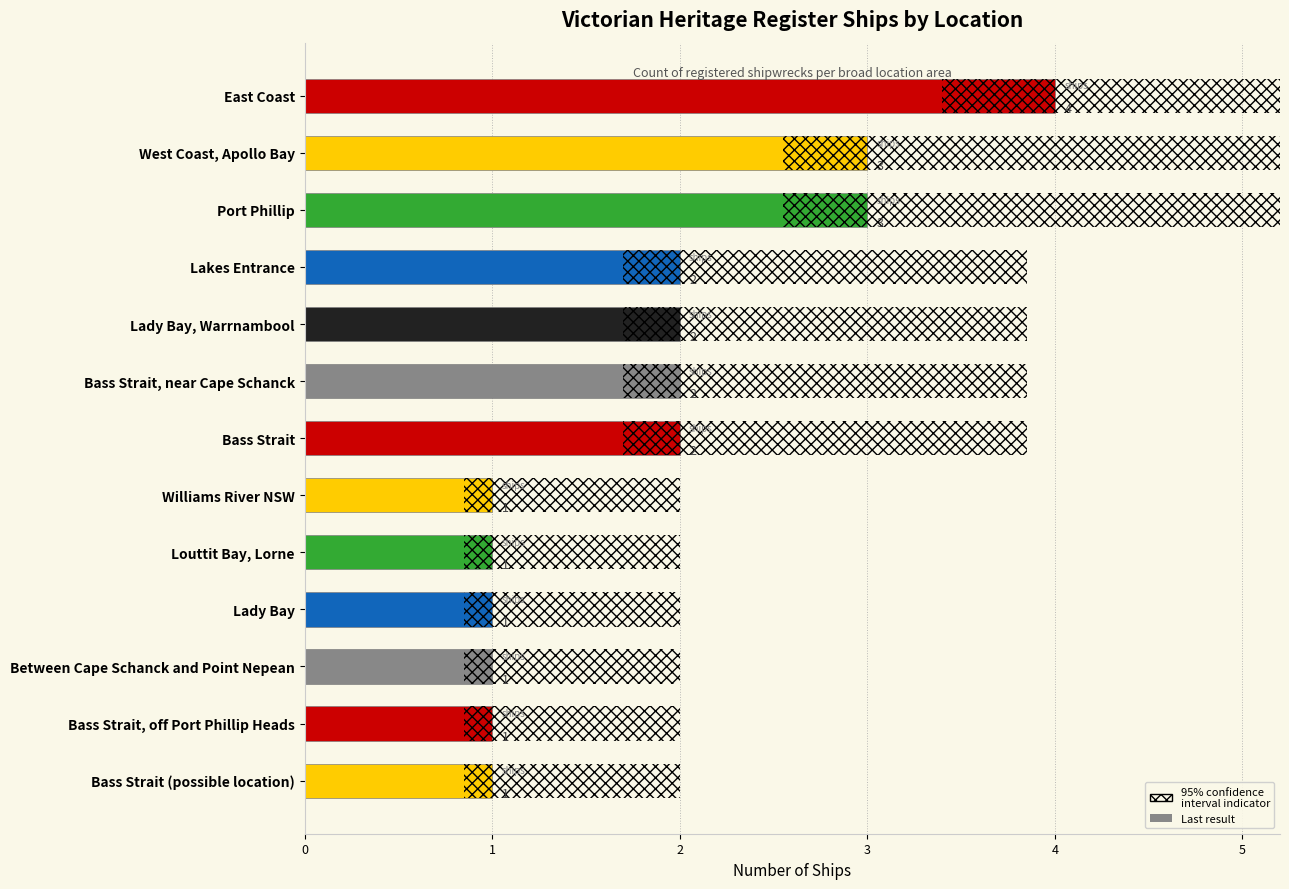

Is it true that the value at Port Phillip is 4?

False